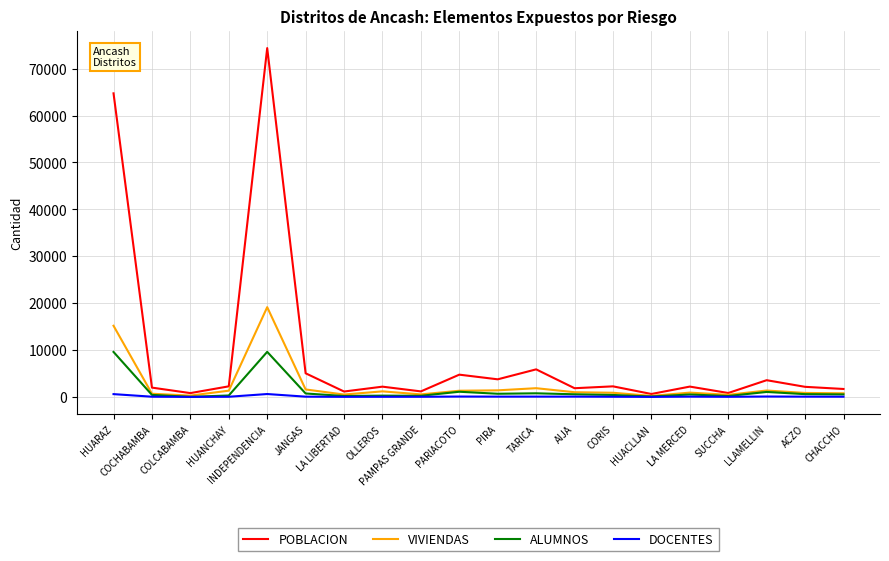

Which series has the largest total across all categories?

POBLACION